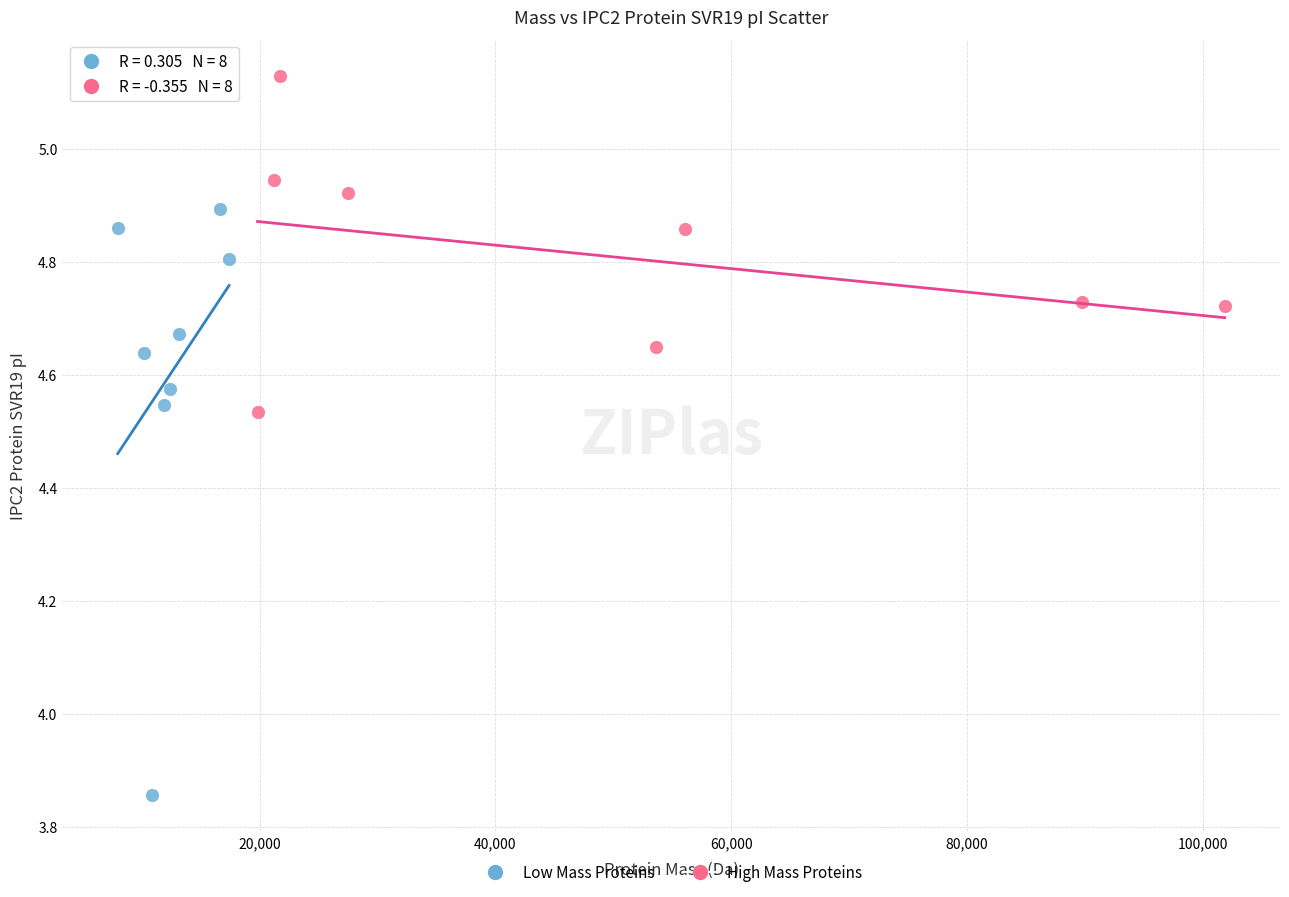

Which series has the largest Y range (max minus min)?

Low Mass Proteins